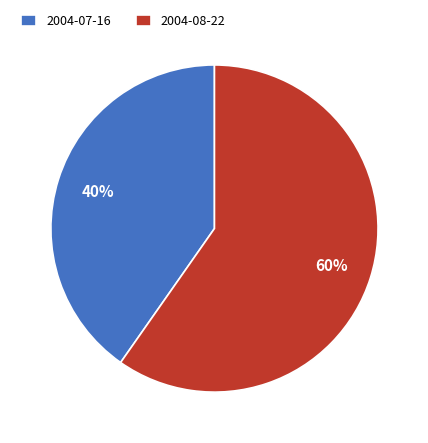

To the nearest percent, what is the combined percentage of 2004-08-22 and 2004-07-16?

100%